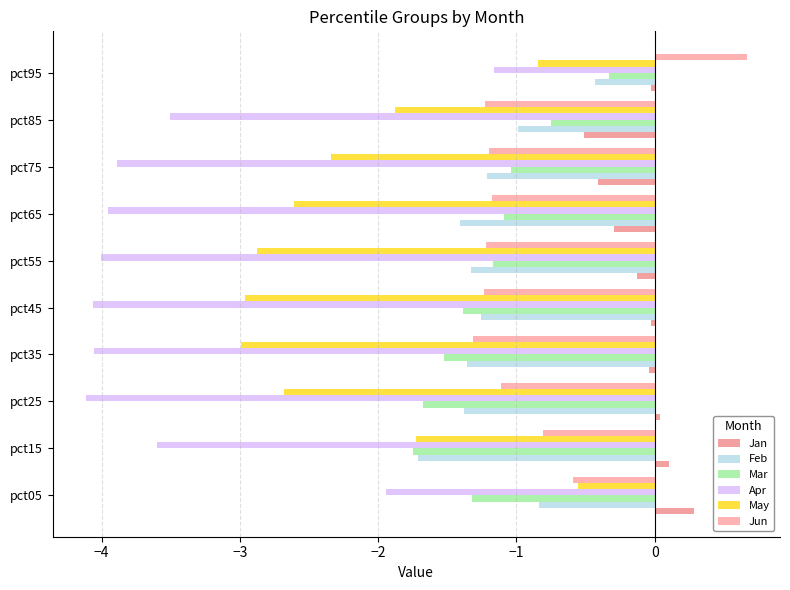

How many data points does each series have?

10